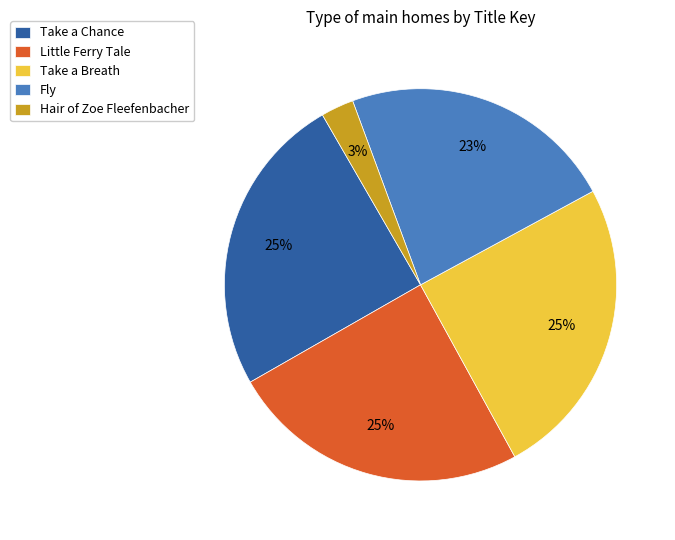

Which slice is the smallest?

Hair of Zoe Fleefenbacher